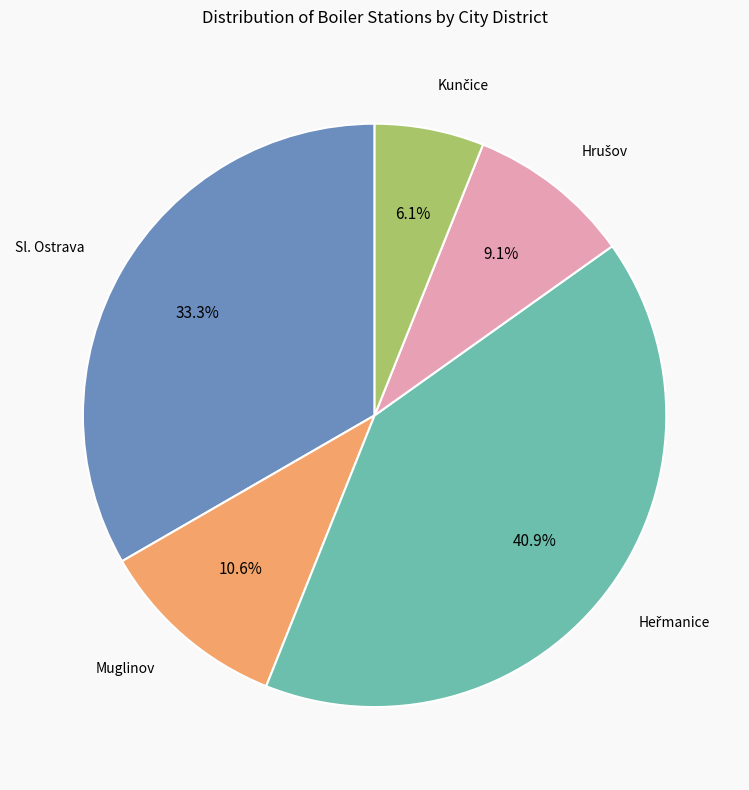

Is there any slice that represents more than half of the pie?

No